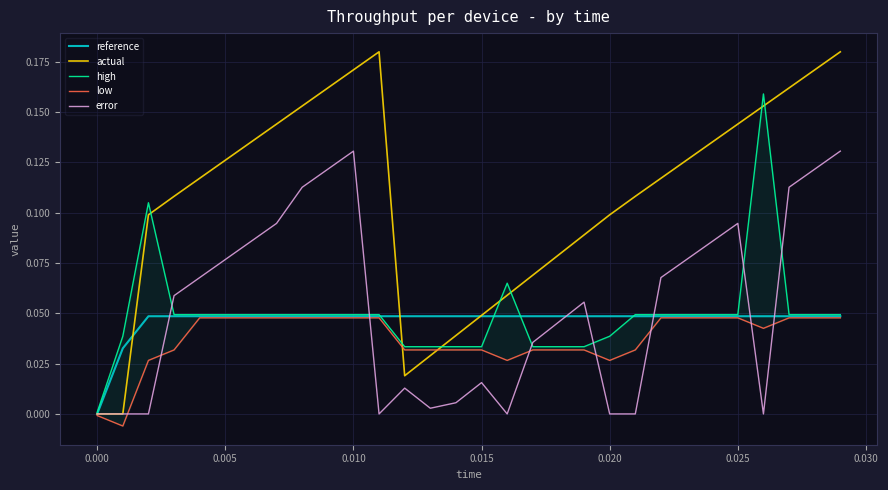

What is the sum of all reference values?

1.4